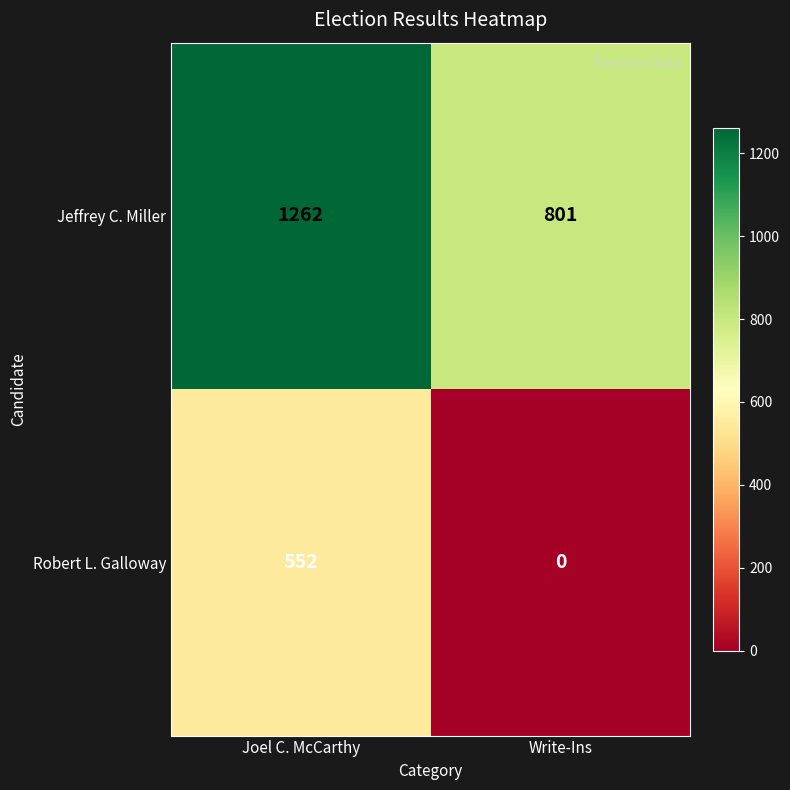

What is the spread (max minus min) of values at Joel C. McCarthy?

710